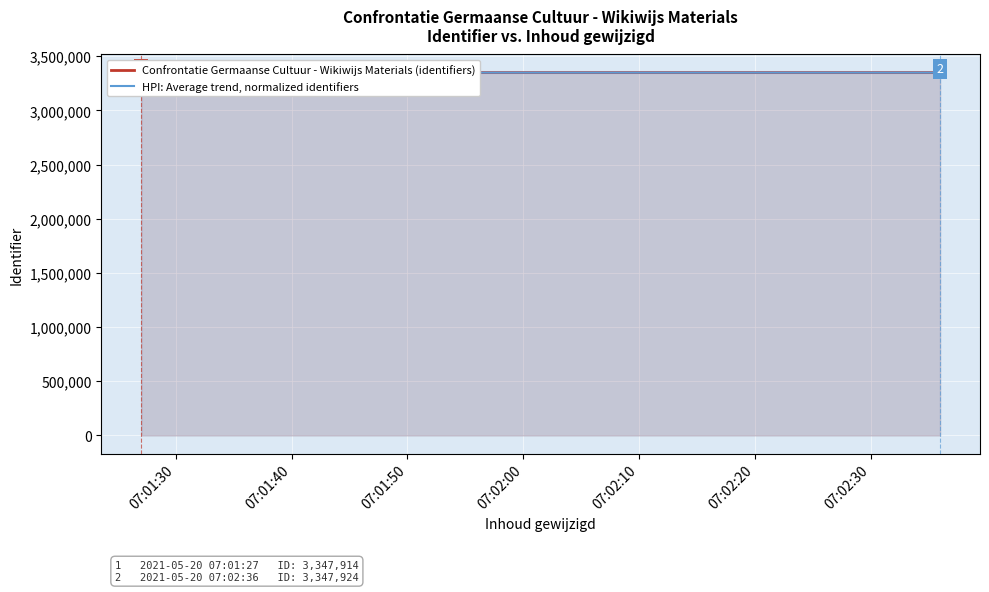

Between 07:01:50 and 07:01:40, which is larger?

07:01:50